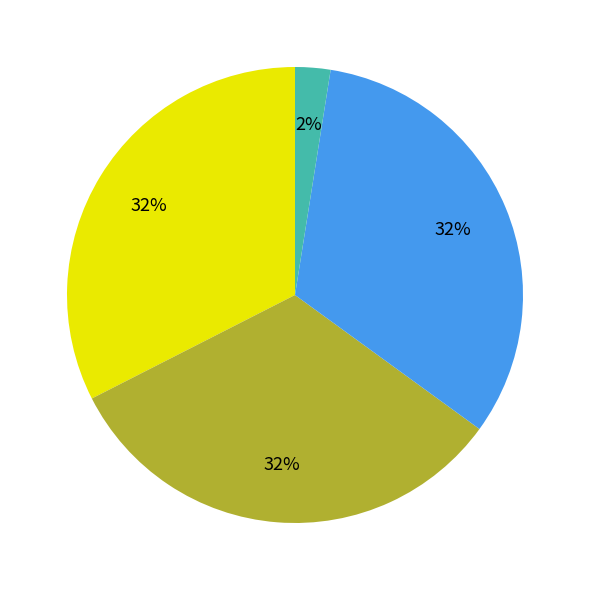

Is there any slice that represents more than half of the pie?

No